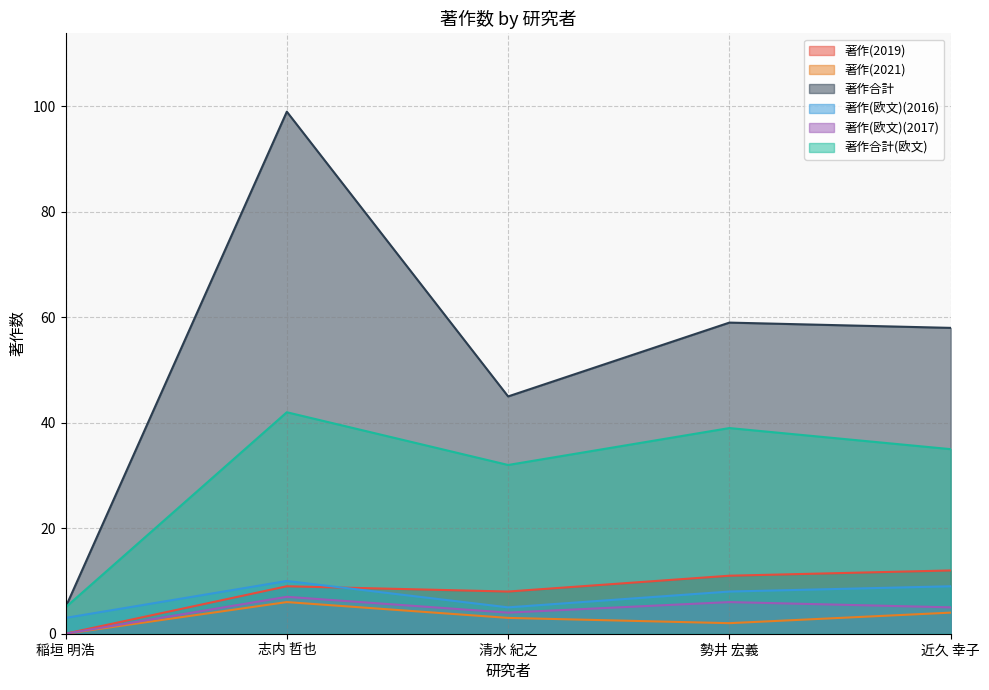

What position from the left is 近久 幸子?

5